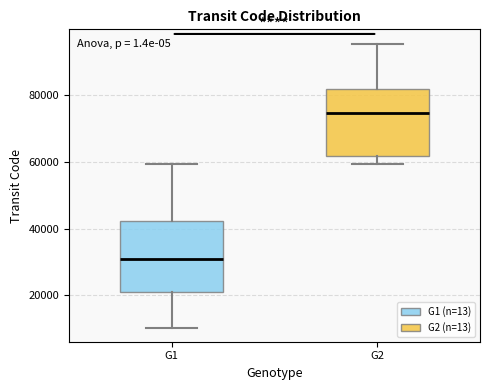

Reading left to right, transcribe this box plot: for each box, give where its median line is, the range the box spans, and where its two whiskers end, as read against the y-axis. The values are not printed on the chart, so give them approximately, as read against the axis.

G1: median 30000, box 22000 to 42000, whiskers 10000 to 60000
G2: median 74000, box 62000 to 82000, whiskers 60000 to 96000